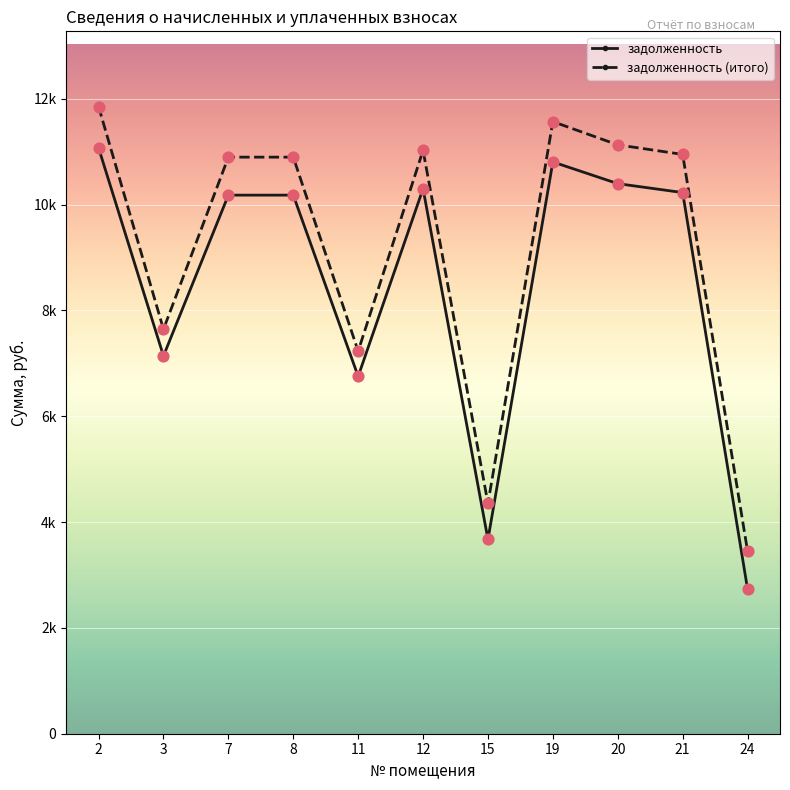

What are all the series names shown in the legend?

задолженность, задолженность (итого)